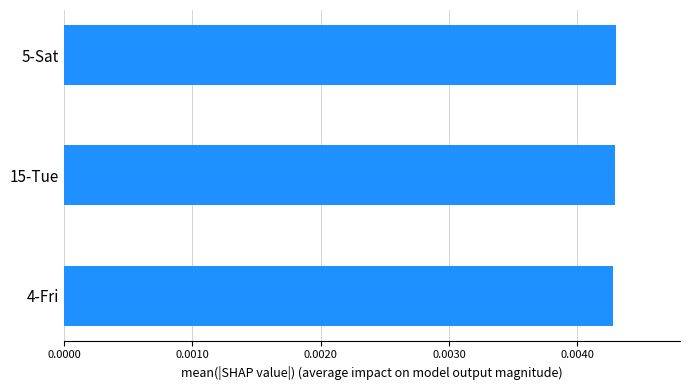

Count the values in the range 0 to 1.

3